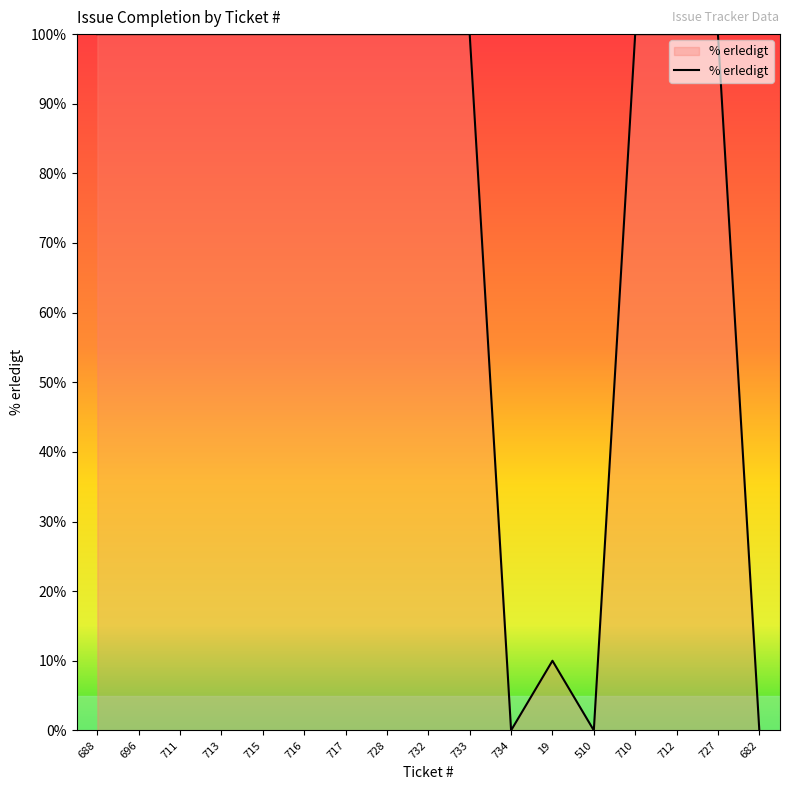

Count the number of data series in this chart.

1